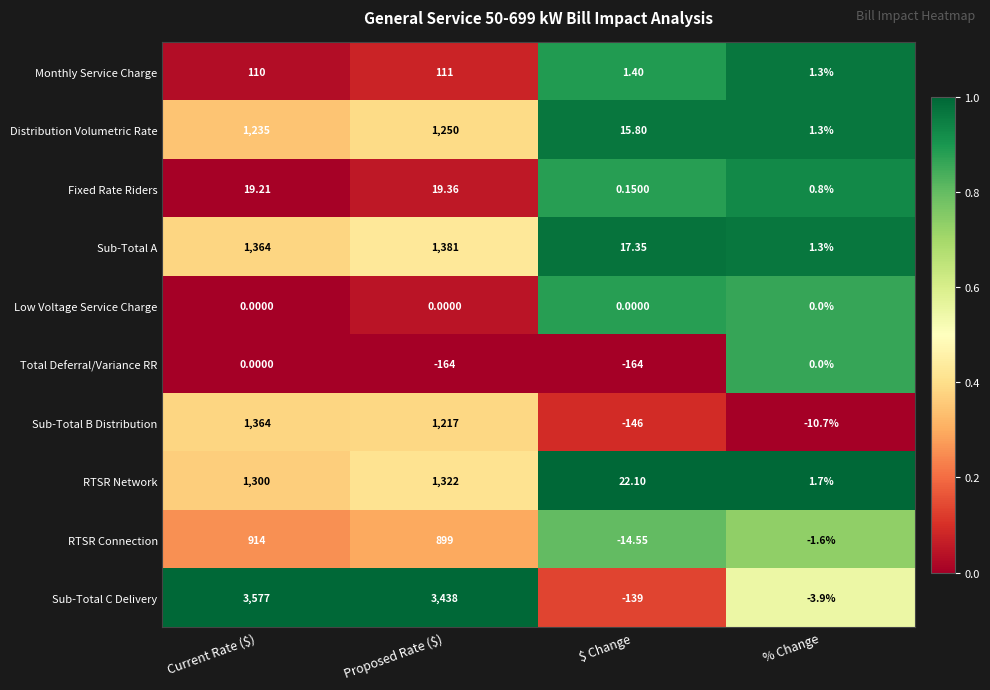

At which category is the sum across all series the highest?

Current Rate ($)